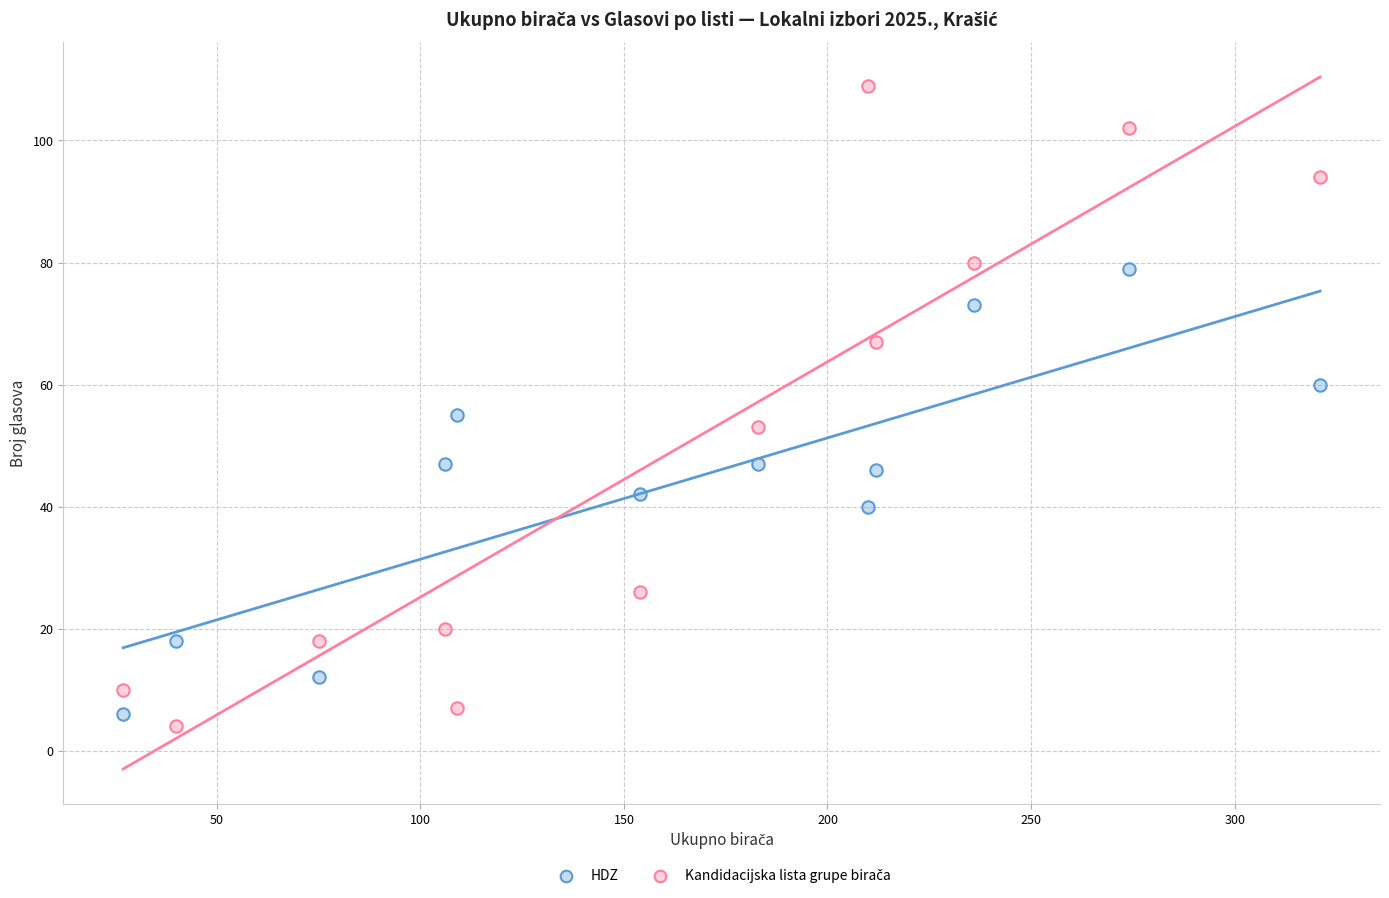

Across all data points, what is the range of X values (max minus min)?

294